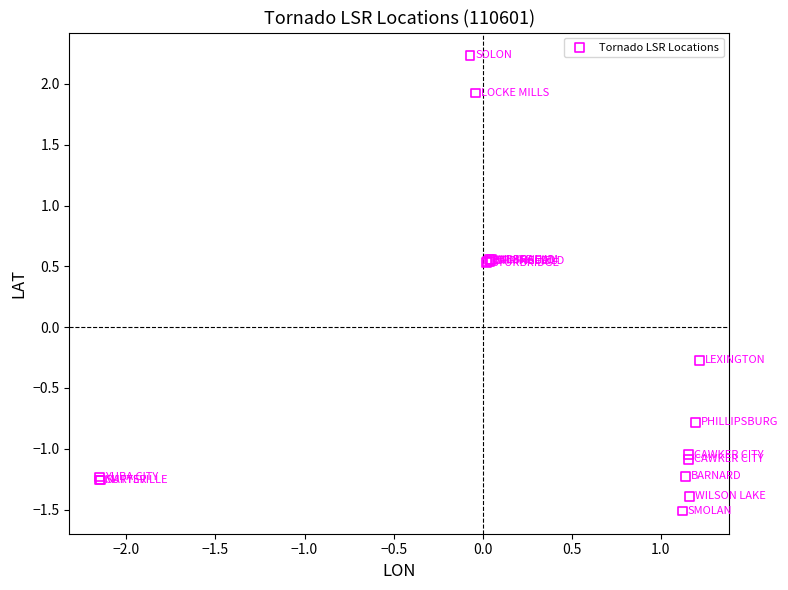

What Y value in the scatter plot is closest to 0?

-0.3